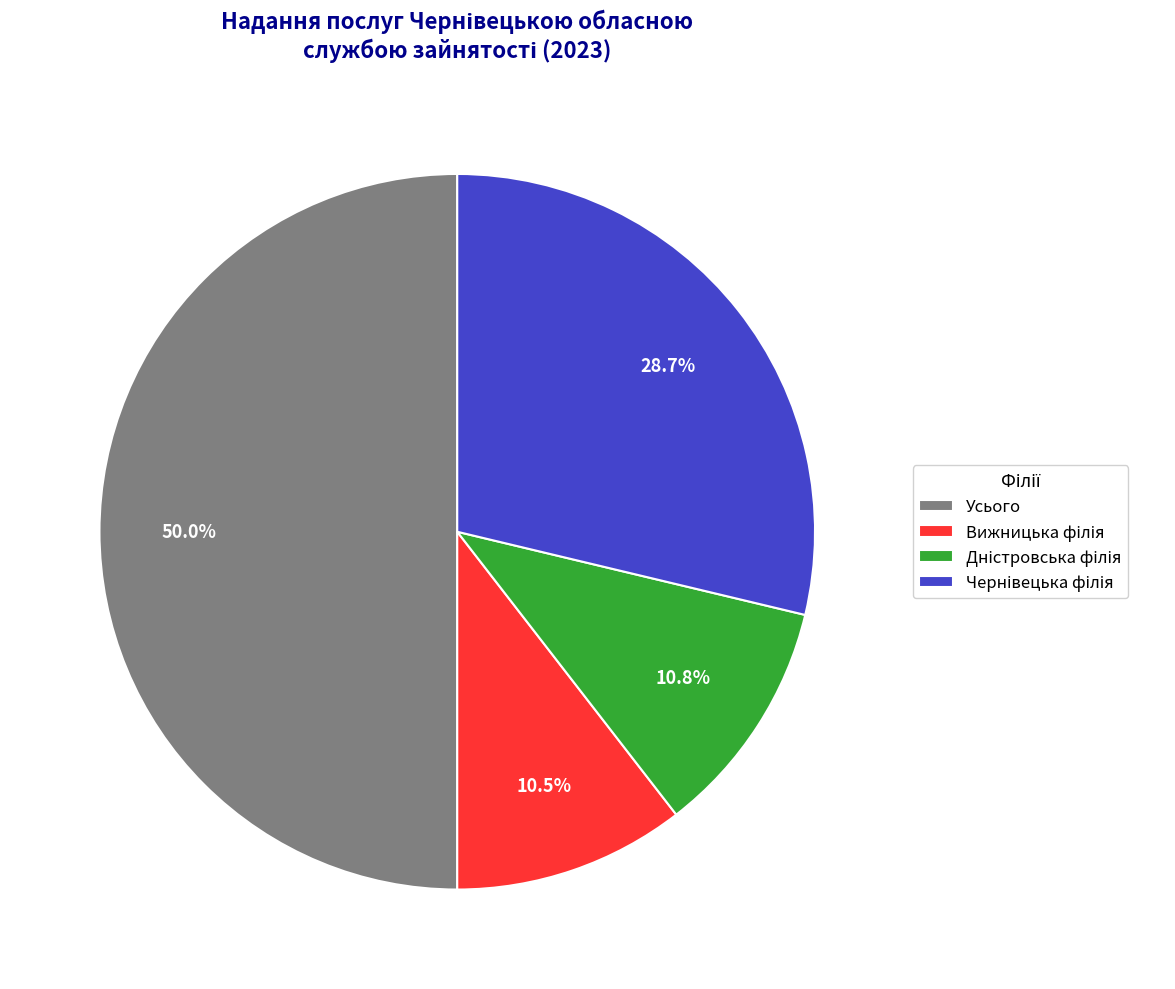

To the nearest percent, what portion does Усього represent?

50%